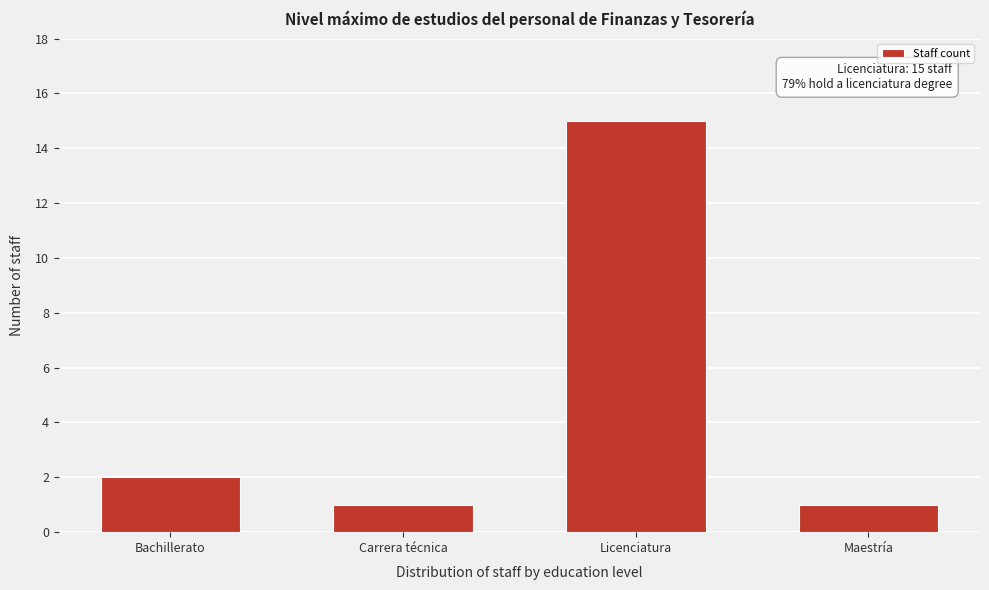

Reading left to right, what are all the values shown in this chart?

Bachillerato=2	Carrera técnica=1	Licenciatura=15	Maestría=1